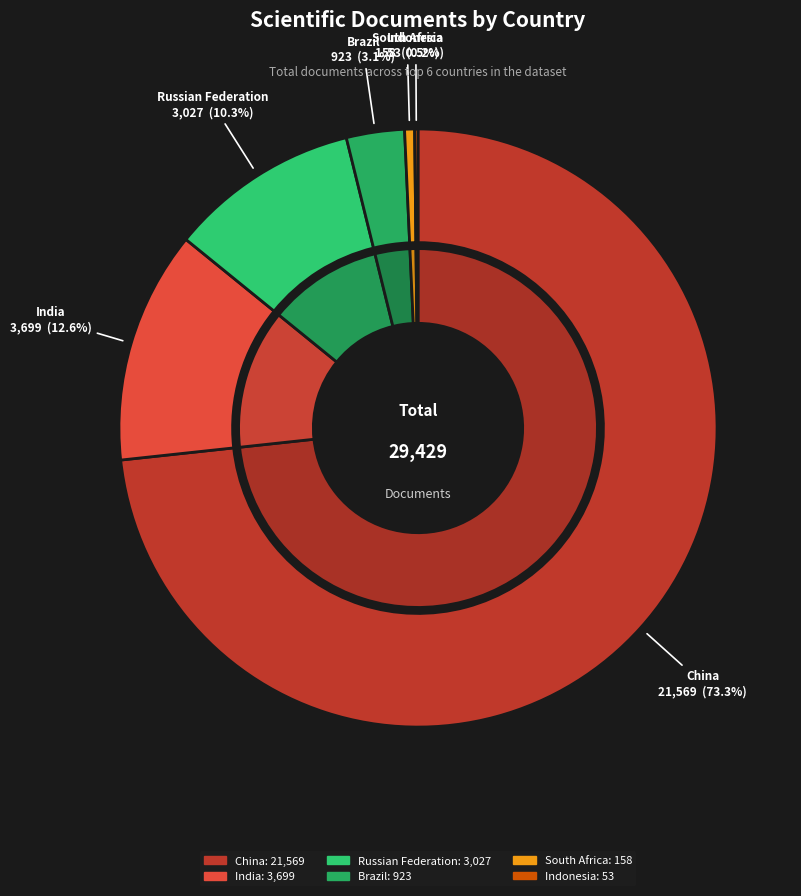

Does China represent more than half of the total?

Yes